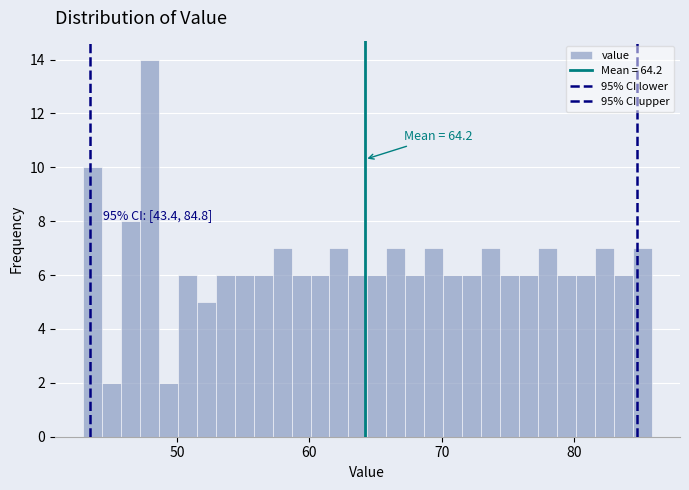

Read against the x-axis, roughly where is the centre of the tallest bar?

48